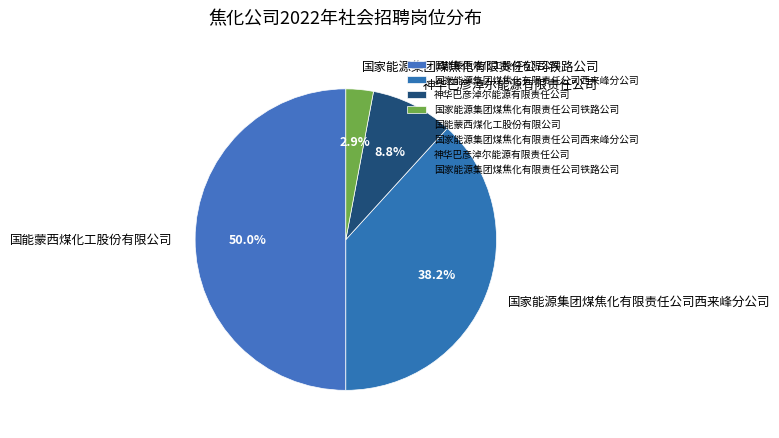

How many slices are in this pie chart?

4